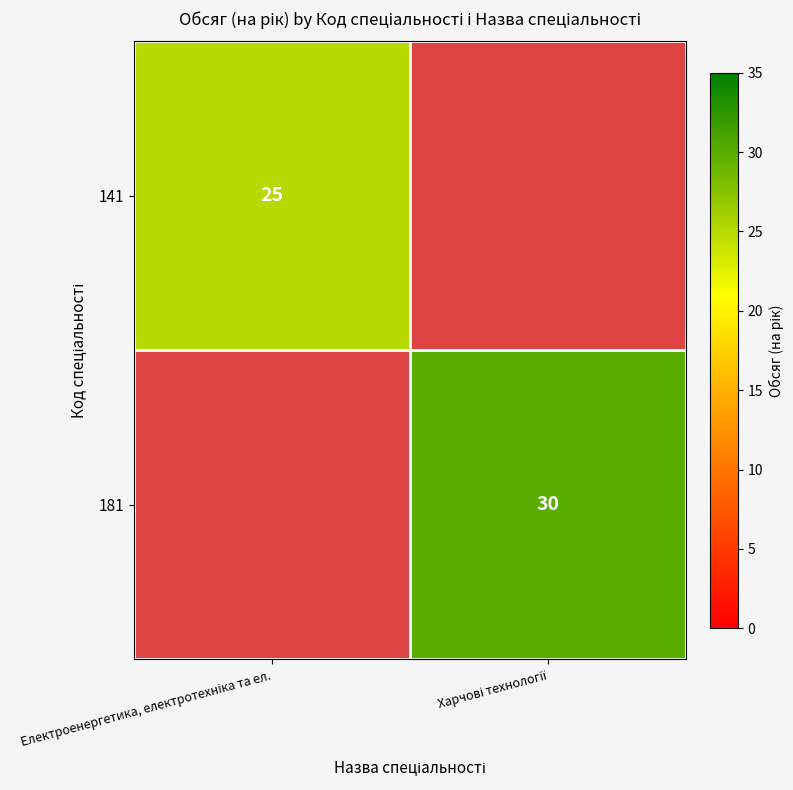

Is it true that 181 equals 45.3 at Харчові технології?

False